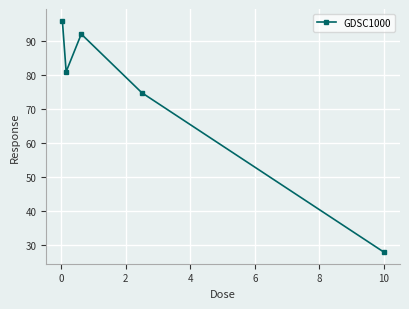

What is the value of the 5th point from the left?

28.0